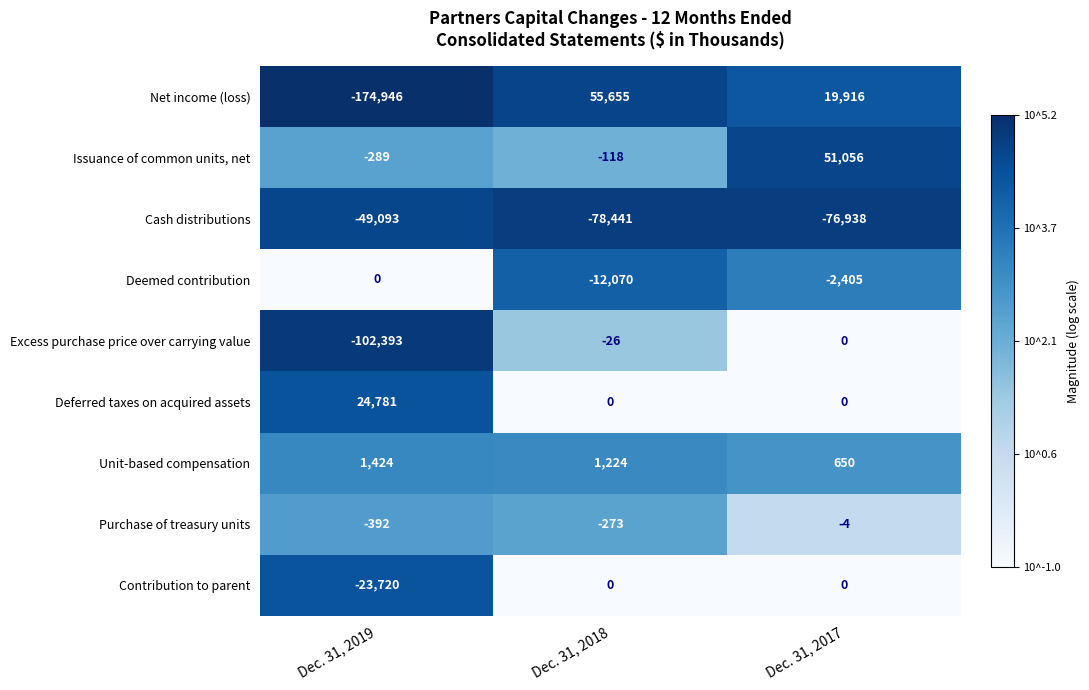

What is the difference between the maximum and minimum values in the Purchase of treasury units series?

388